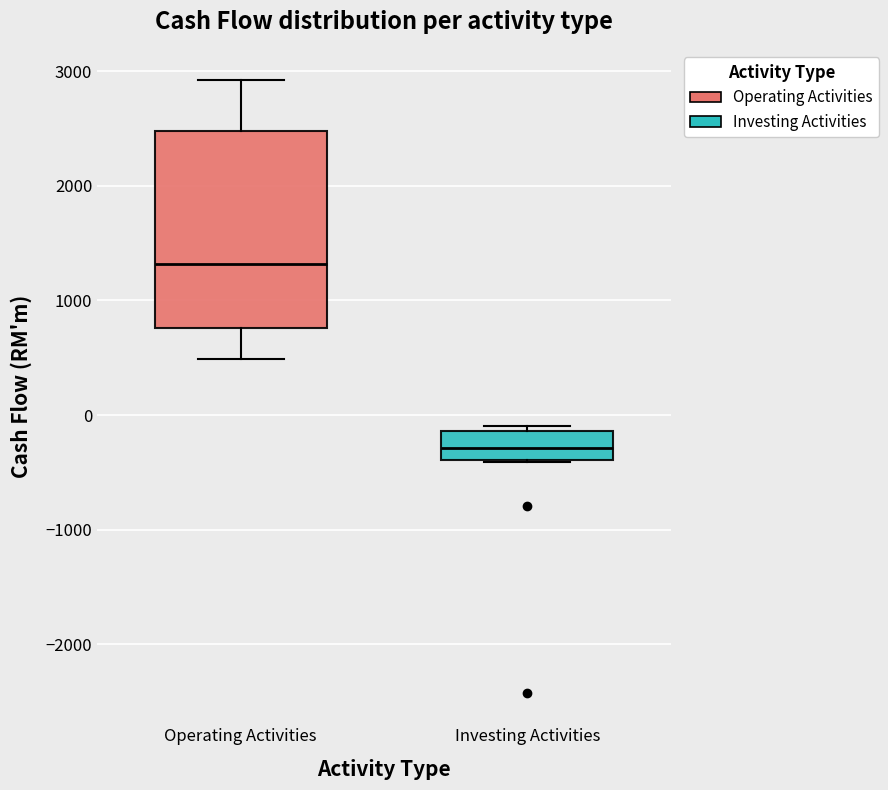

Reading left to right, read every box against the y-axis: the position of its median line, the range the box covers, and the ends of its whiskers. The values are not printed on the chart, so give them approximately, as read against the axis.

Operating Activities: median 1300, box 800 to 2500, whiskers 500 to 2900
Investing Activities: median -300, box -400 to -100, whiskers -400 to -100 (just above the box's upper edge)